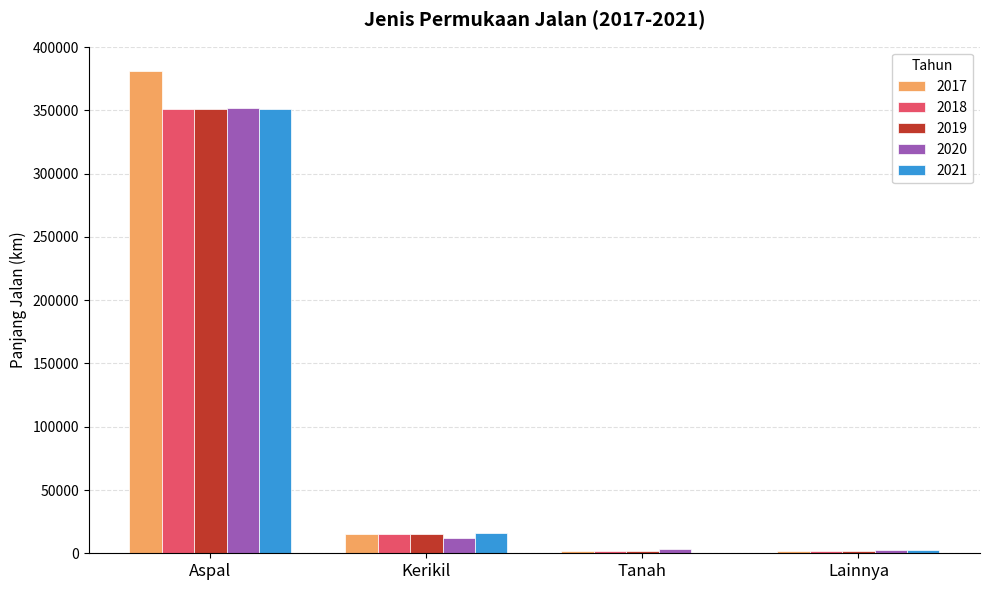

Is the value of 2021 at Kerikil greater than the value of 2020 at Aspal?

No